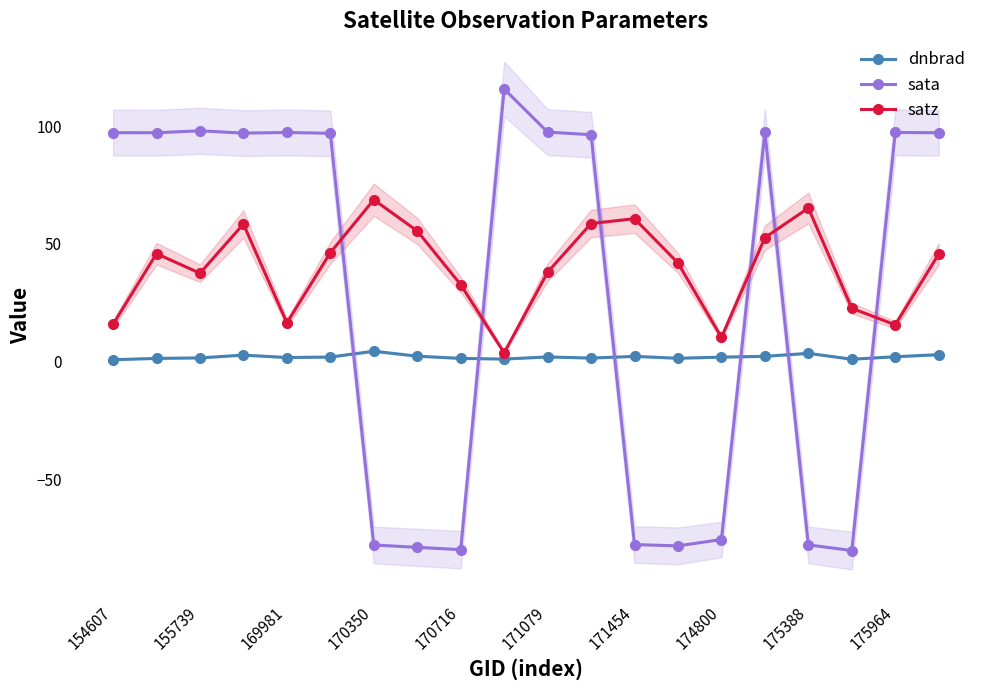

Which series ends up on top after the final intersection of dnbrad and sata?

sata